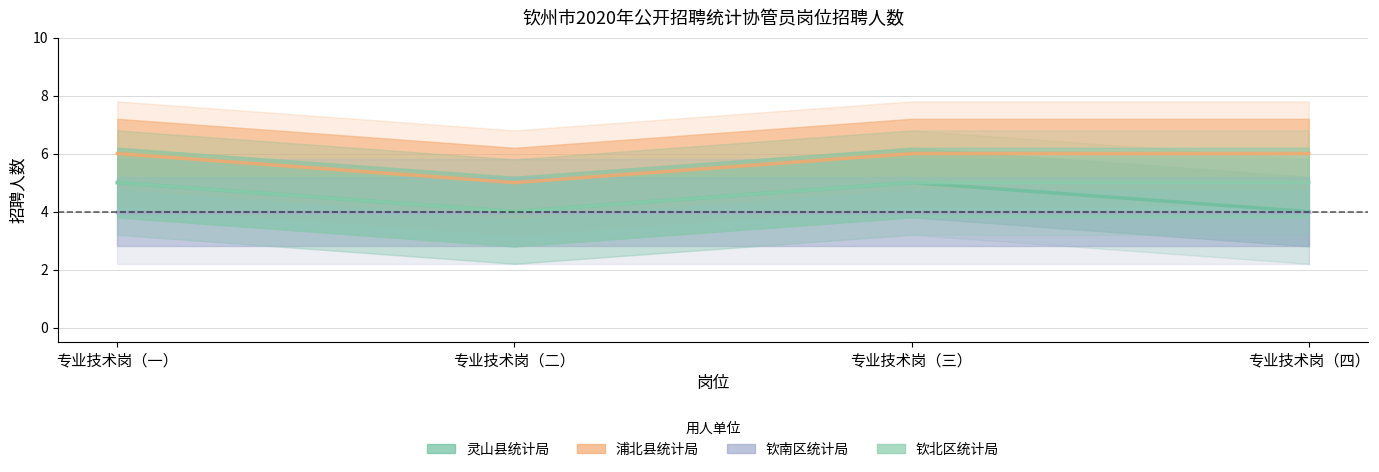

What is the minimum value for 浦北县统计局?

5